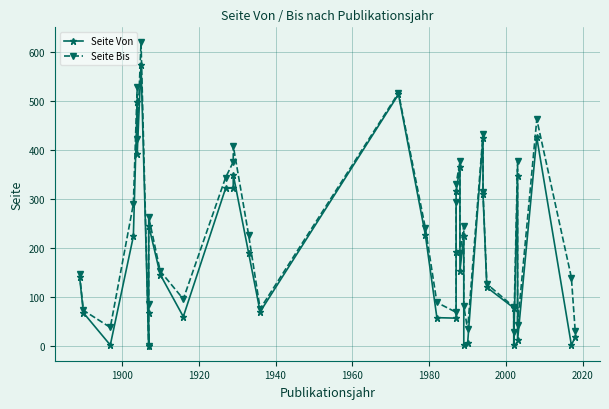

What are all the series names shown in the legend?

Seite Von, Seite Bis